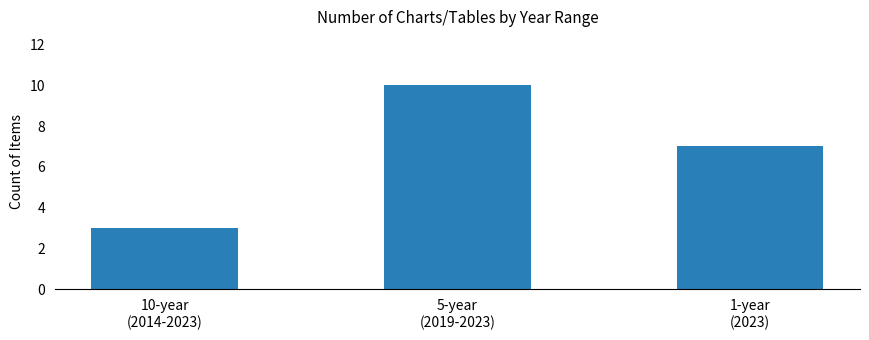

Which label corresponds to the smallest value in the chart?

10-year
(2014-2023)